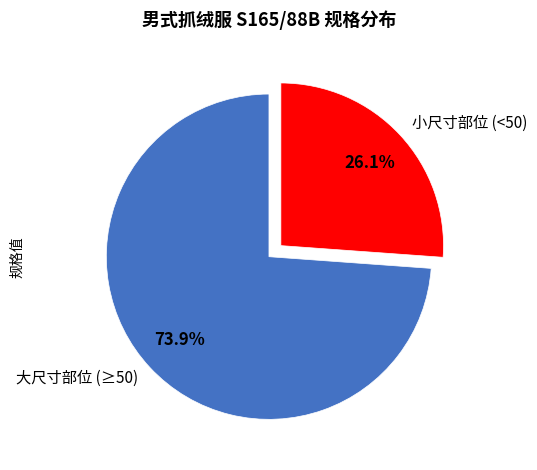

Which category has the biggest portion of the pie?

大尺寸部位 (≥50)